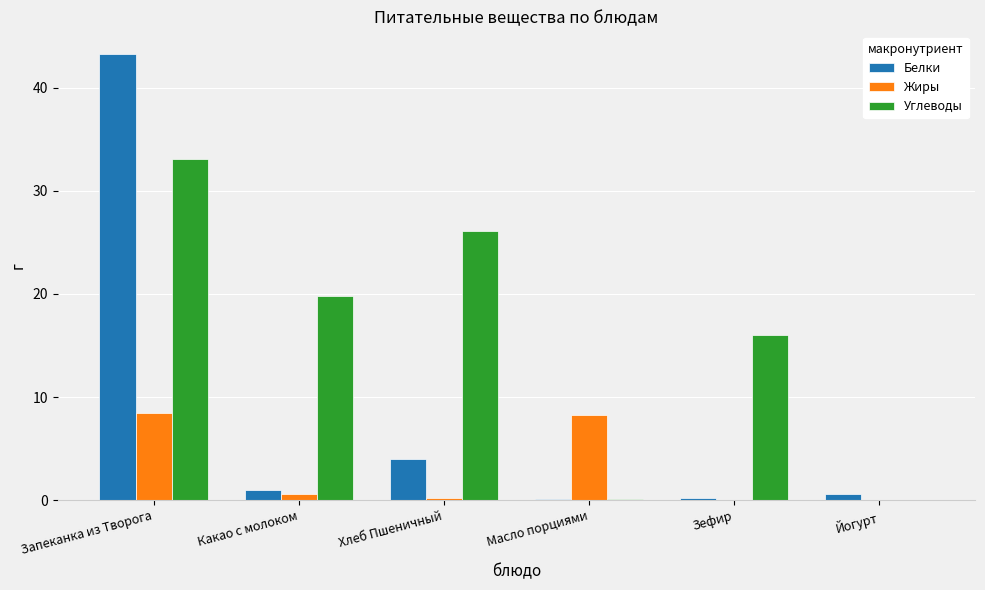

What is the spread (max minus min) of values at Запеканка из Творога?

34.8